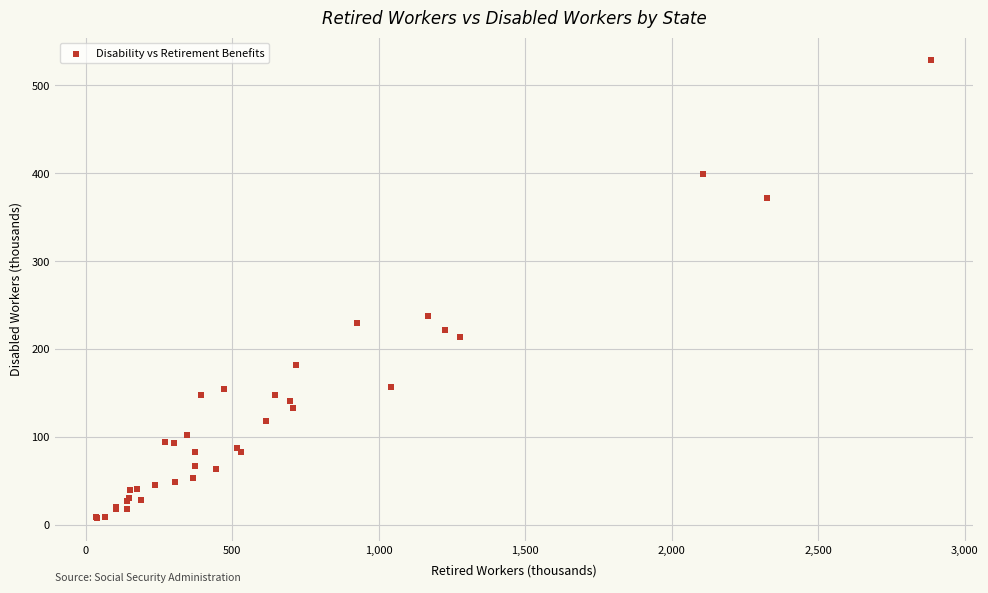

What Y value in the scatter plot is closest to 268?

237.7